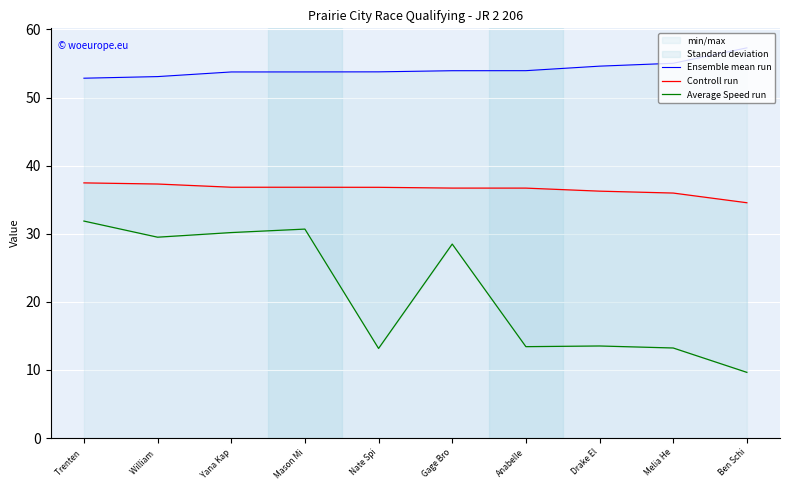

True or false: Controll run and Average Speed run intersect in this chart.

False